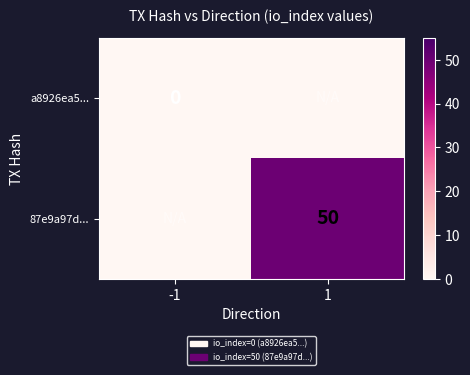

Is it true that 87e9a97d... equals 50 at 1?

True